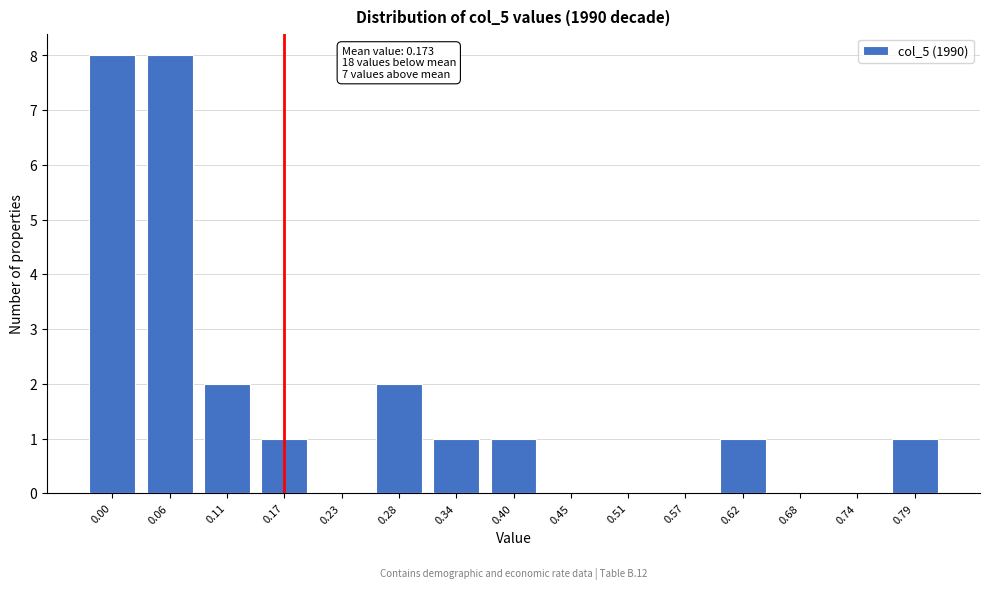

Reading right to left, transcribe all the data shown in this chart.

0.79=1	0.74=0	0.68=0	0.62=1	0.57=0	0.51=0	0.45=0	0.40=1	0.34=1	0.28=2	0.23=0	0.17=1	0.11=2	0.06=8	0.00=8